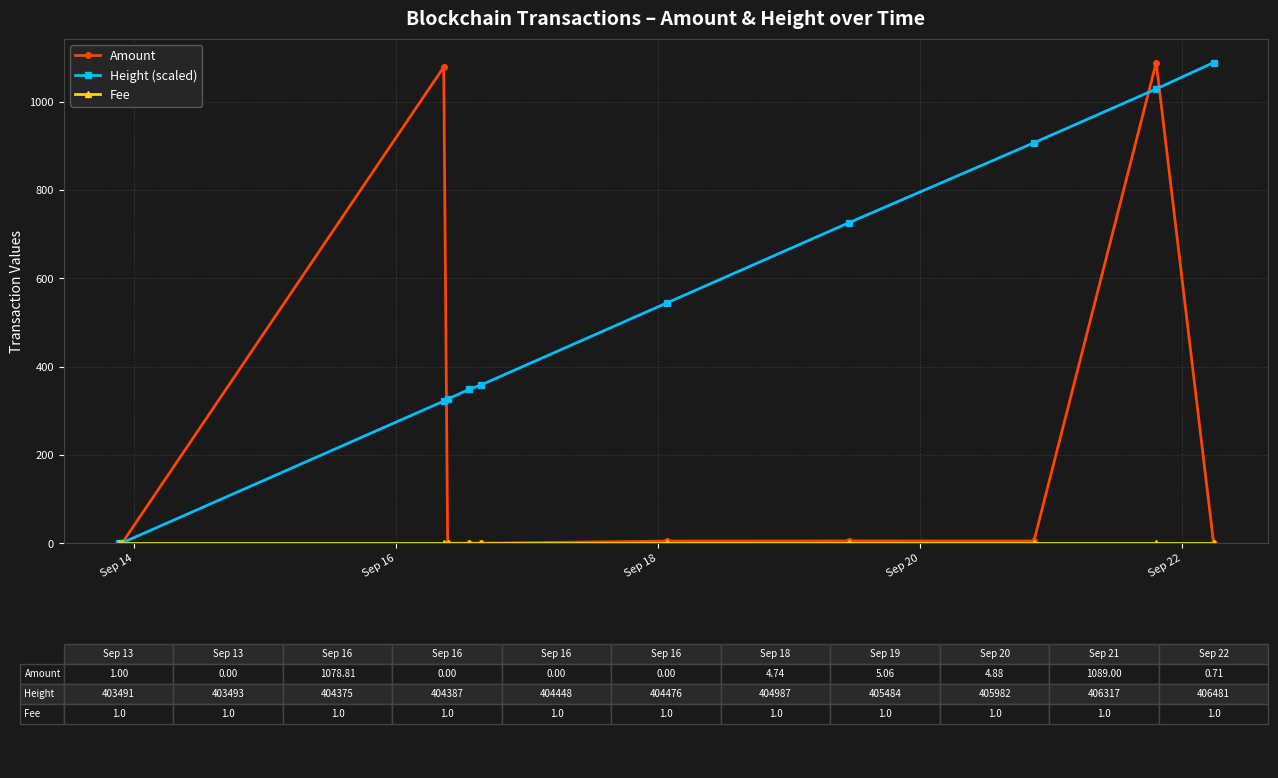

True or false: Amount and Height (scaled) intersect in this chart.

True